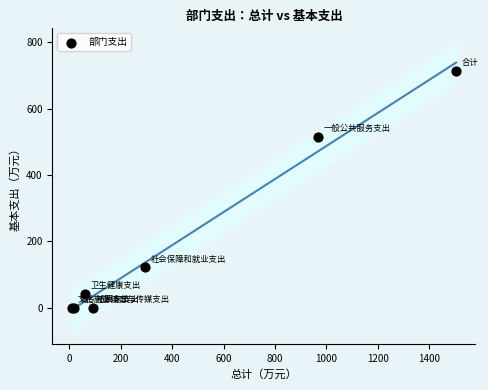

What Y value in the scatter plot is closest to 357?

514.8